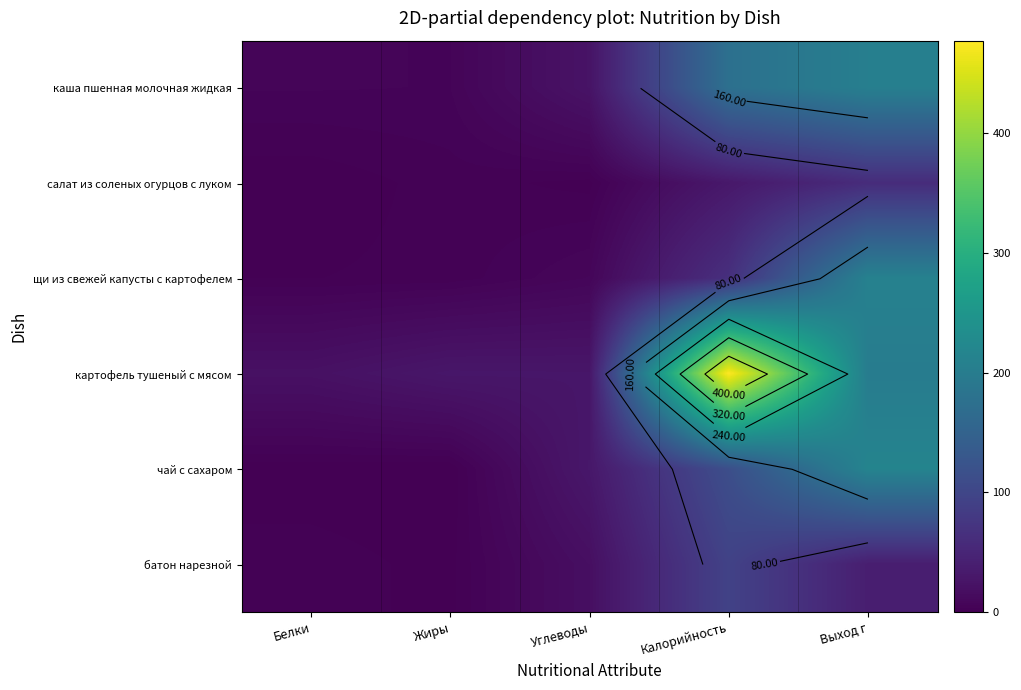

What is the greatest value displayed?

477.0